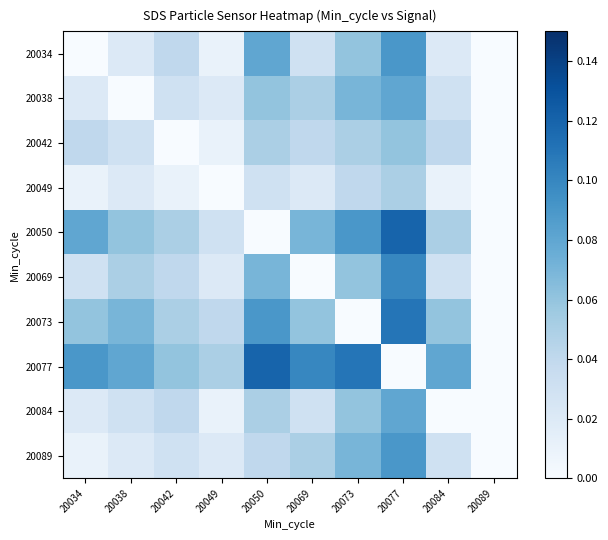

Reading left to right, transcribe all the data shown in this chart.

20034: 20034=0.0	20038=0.0	20042=0.0	20049=0.0	20050=0.1	20069=0.0	20073=0.1	20077=0.1	20084=0.0	20089=0.0
20038: 20034=0.0	20038=0.0	20042=0.0	20049=0.0	20050=0.1	20069=0.1	20073=0.1	20077=0.1	20084=0.0	20089=0.0
20042: 20034=0.0	20038=0.0	20042=0.0	20049=0.0	20050=0.1	20069=0.0	20073=0.1	20077=0.1	20084=0.0	20089=0.0
20049: 20034=0.0	20038=0.0	20042=0.0	20049=0.0	20050=0.0	20069=0.0	20073=0.0	20077=0.1	20084=0.0	20089=0.0
20050: 20034=0.1	20038=0.1	20042=0.1	20049=0.0	20050=0.0	20069=0.1	20073=0.1	20077=0.1	20084=0.1	20089=0.0
20069: 20034=0.0	20038=0.1	20042=0.0	20049=0.0	20050=0.1	20069=0.0	20073=0.1	20077=0.1	20084=0.0	20089=0.0
20073: 20034=0.1	20038=0.1	20042=0.1	20049=0.0	20050=0.1	20069=0.1	20073=0.0	20077=0.1	20084=0.1	20089=0.0
20077: 20034=0.1	20038=0.1	20042=0.1	20049=0.1	20050=0.1	20069=0.1	20073=0.1	20077=0.0	20084=0.1	20089=0.0
20084: 20034=0.0	20038=0.0	20042=0.0	20049=0.0	20050=0.1	20069=0.0	20073=0.1	20077=0.1	20084=0.0	20089=0.0
20089: 20034=0.0	20038=0.0	20042=0.0	20049=0.0	20050=0.0	20069=0.1	20073=0.1	20077=0.1	20084=0.0	20089=0.0